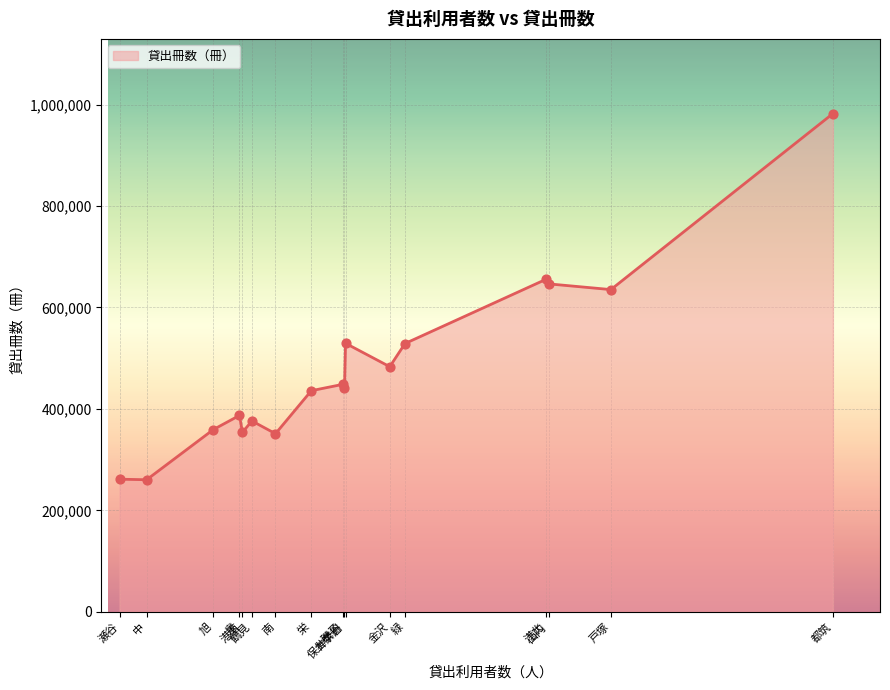

Approximately how many times larger is the value at 神奈川 compared to 金沢?

1.1